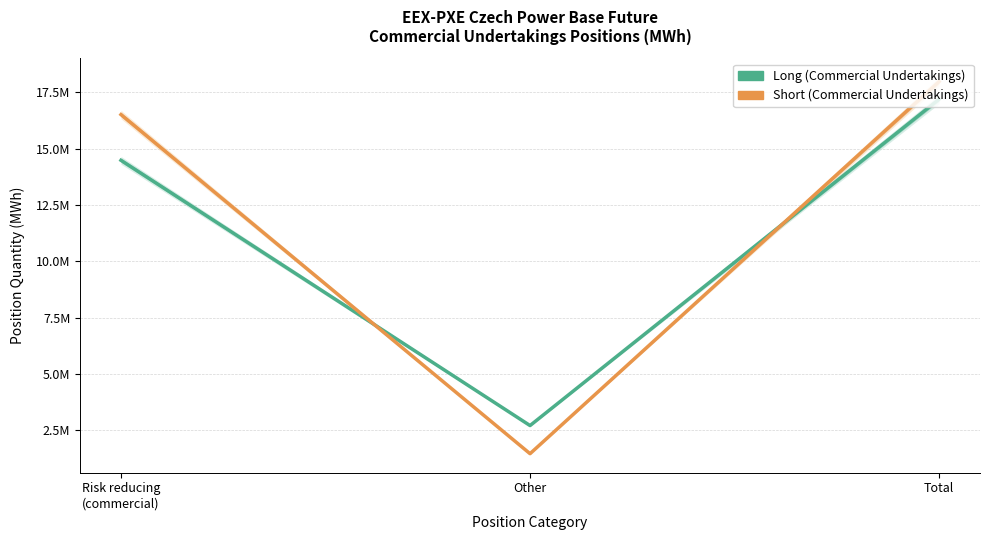

What are all the series names shown in the legend?

Long (Commercial Undertakings), Short (Commercial Undertakings)